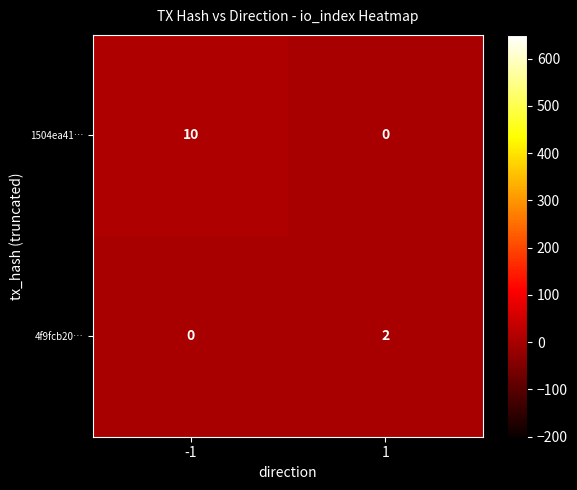

What is the spread (max minus min) of values at 1?

2